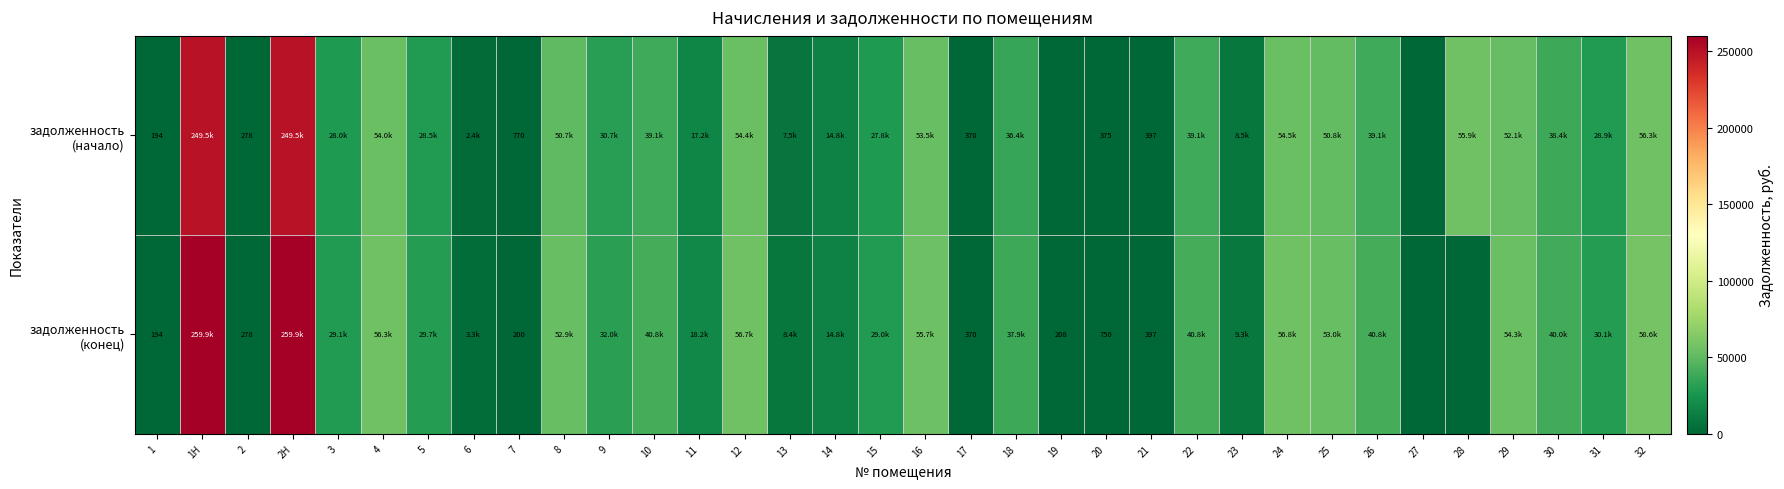

Read the задолженность (начало) value at 22.

39134.5